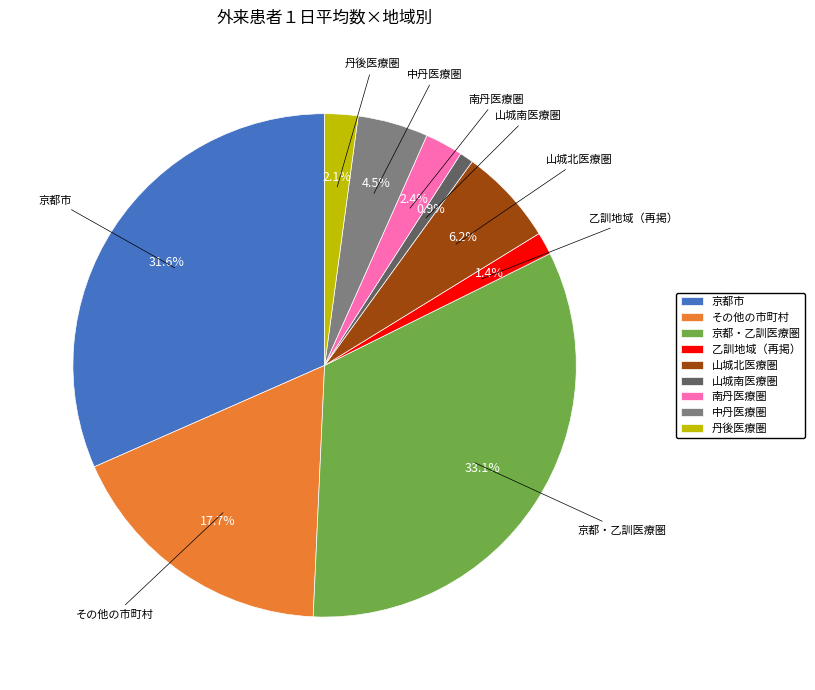

Which has a higher value, 京都・乙訓医療圏 or 京都市?

京都・乙訓医療圏